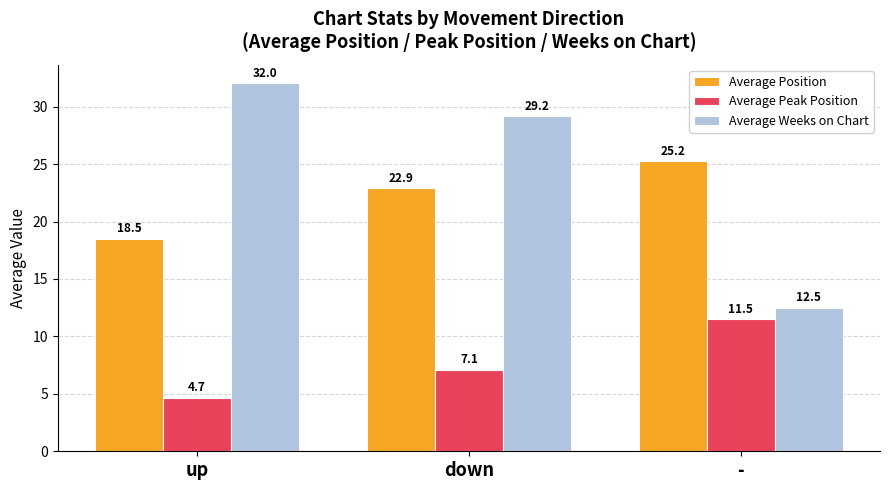

The Average Peak Position series shows 11.5 at -. True or false?

True